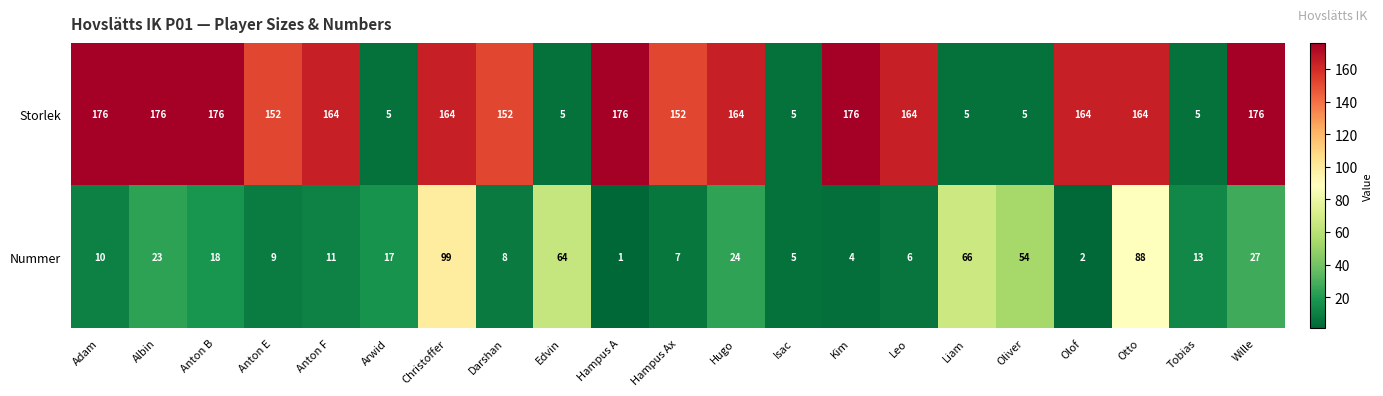

The Storlek series shows 268 at Hampus Ax. True or false?

False